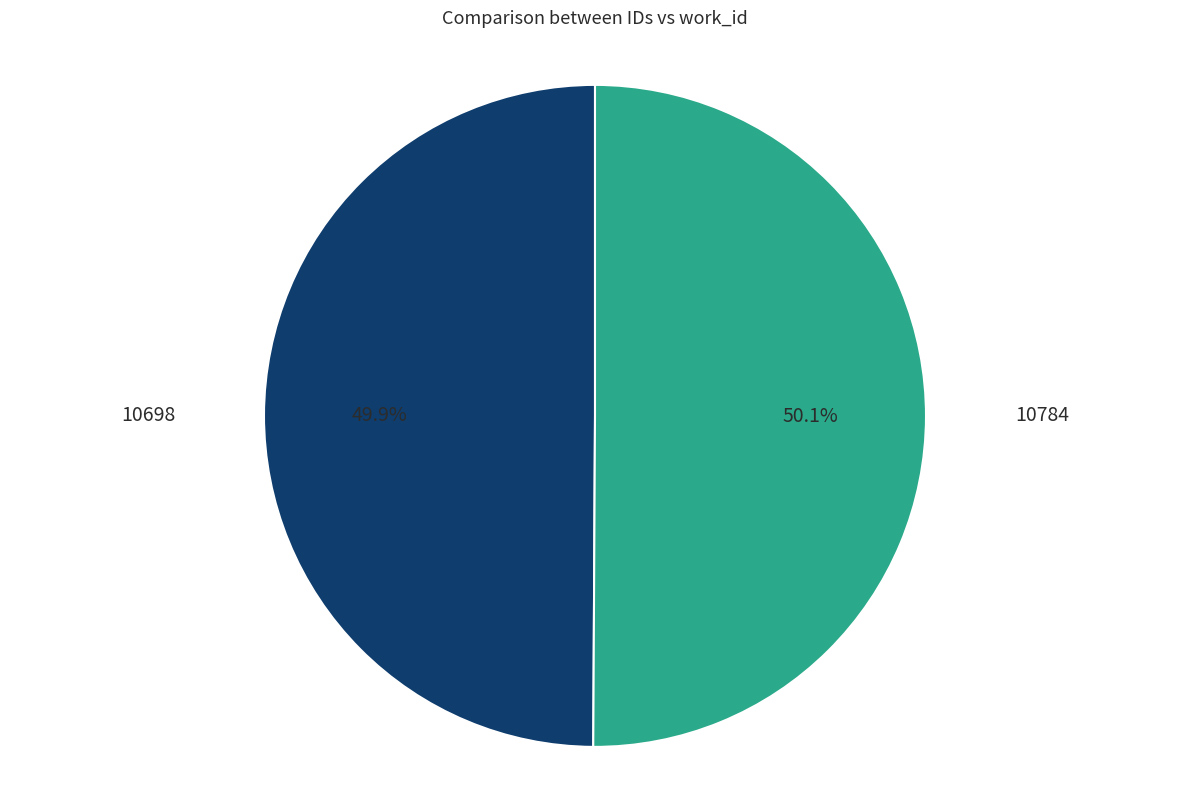

Is there any slice that represents more than half of the pie?

Yes